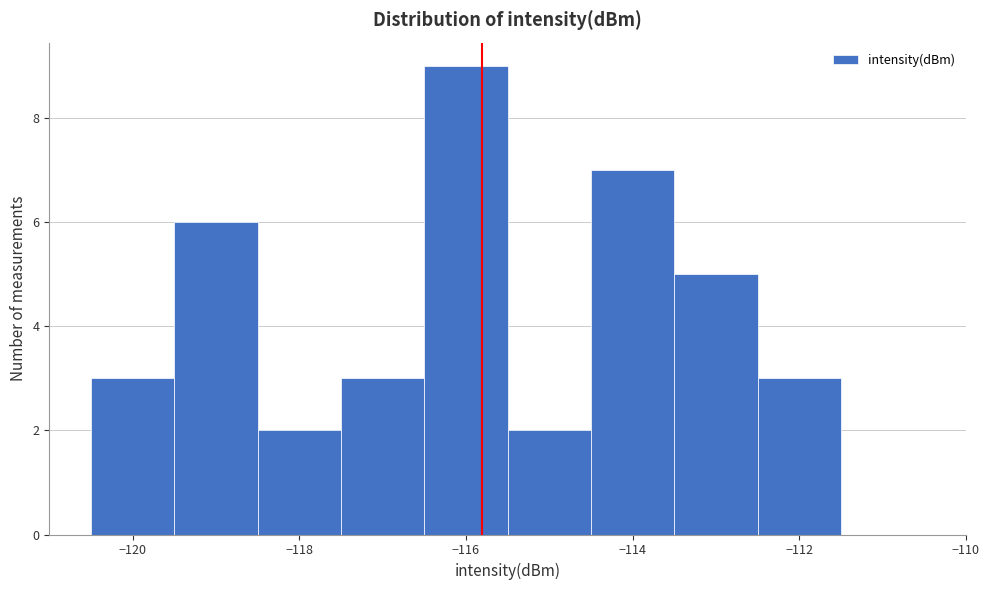

Over which range of the x-axis is the bar tallest?

-116.5 to -115.5